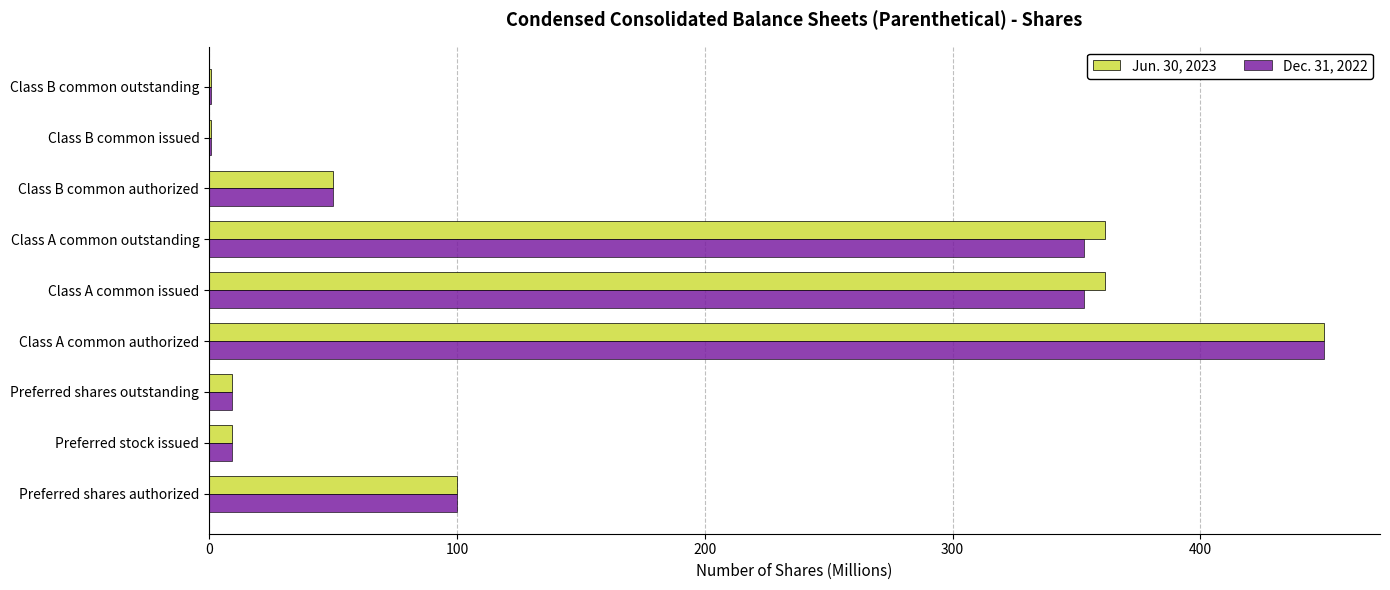

What is the sum of all Dec. 31, 2022 values?

1325.4